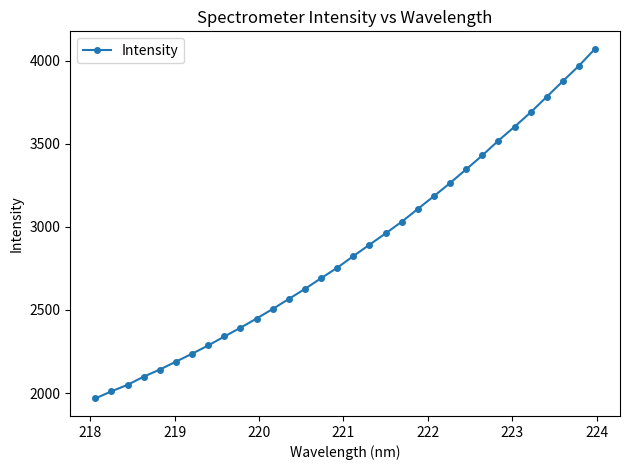

What is the maximum value shown in the chart?

4071.0